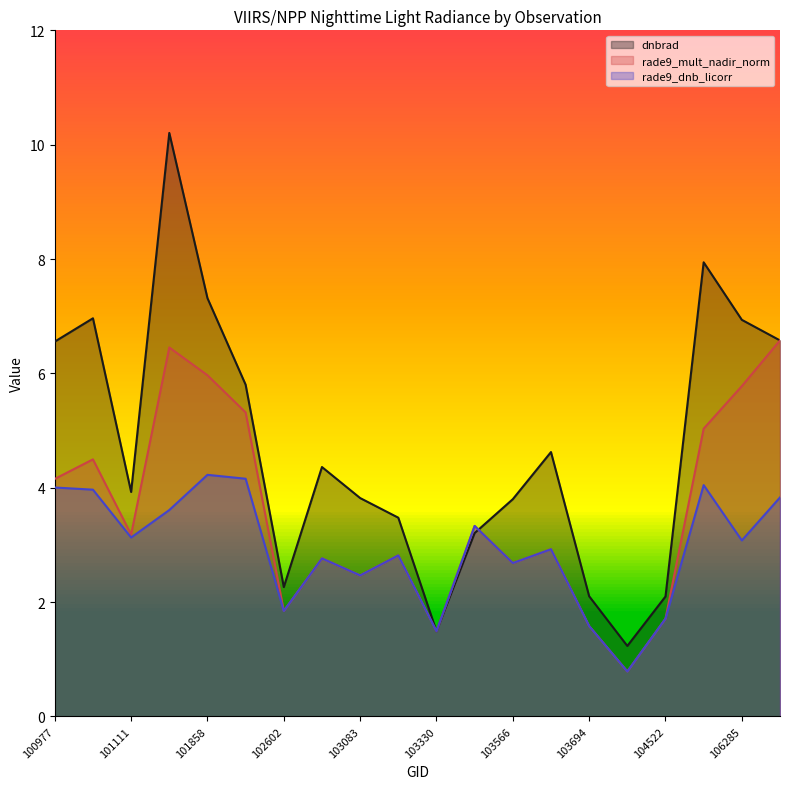

Which series ends up on top after the final intersection of dnbrad and rade9_mult_nadir_norm?

rade9_mult_nadir_norm